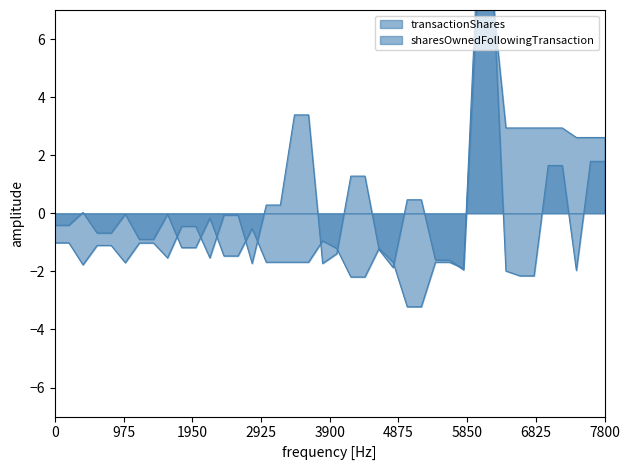

What is the difference between the maximum and minimum values in the sharesOwnedFollowingTransaction series?

10.9